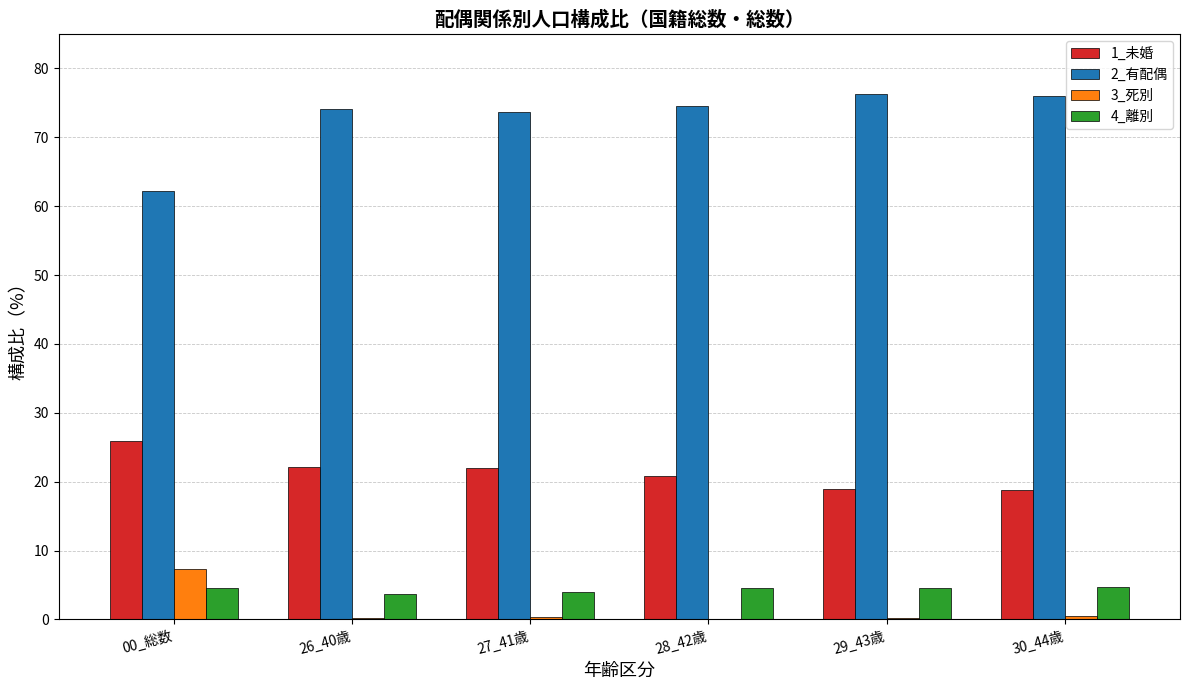

Which series has the largest total across all categories?

2_有配偶